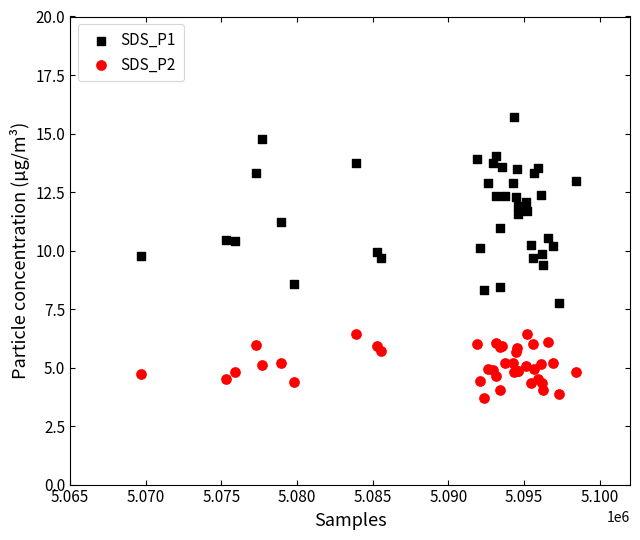

What are all the series names shown in the legend?

SDS_P1, SDS_P2